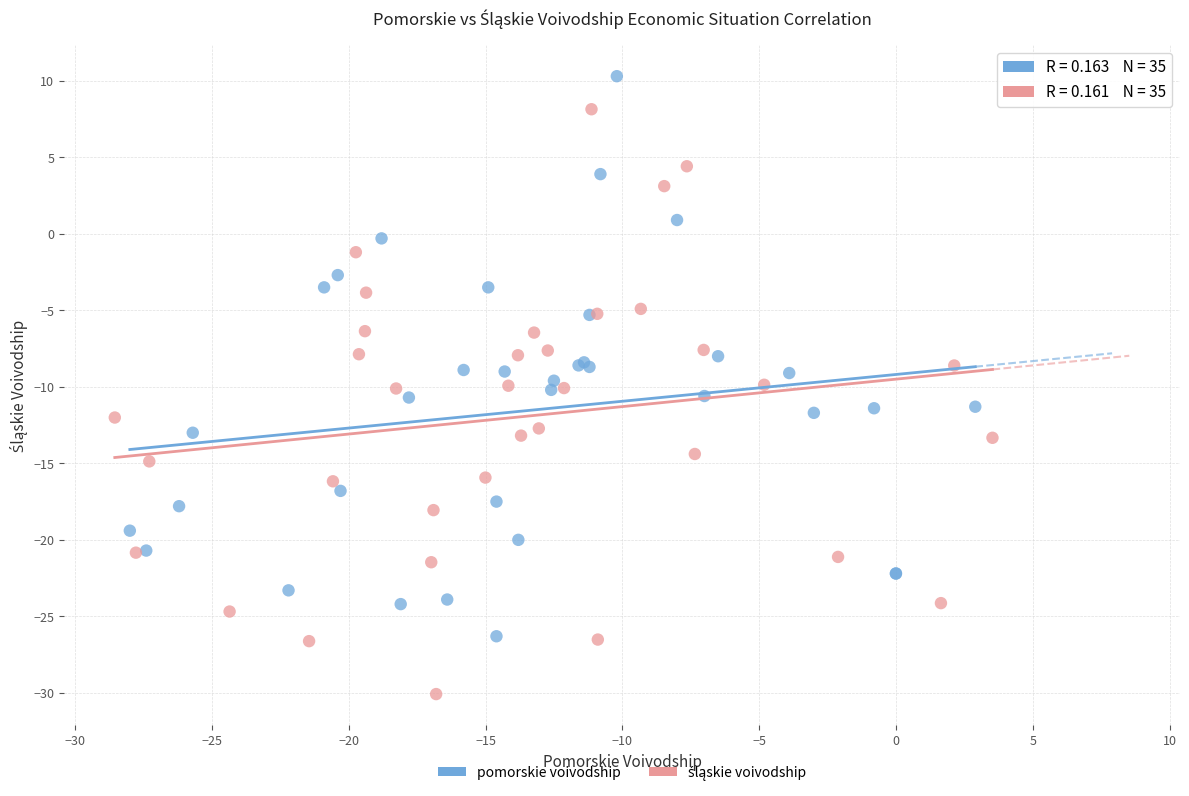

Which series reaches the maximum Y coordinate?

pomorskie voivodship